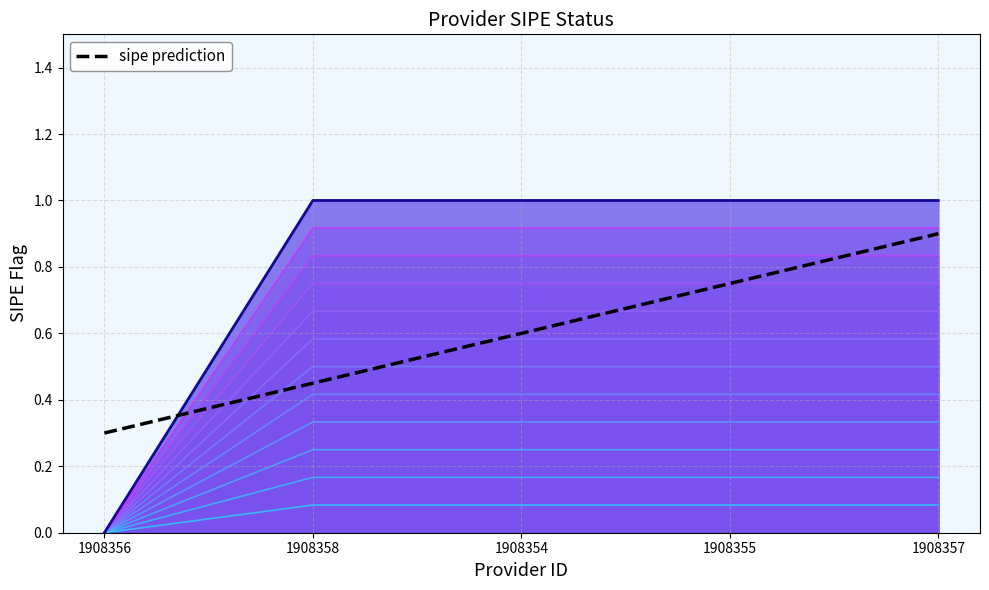

Rank the categories by value from lowest to highest.

1908356, 1908358, 1908354, 1908355, 1908357